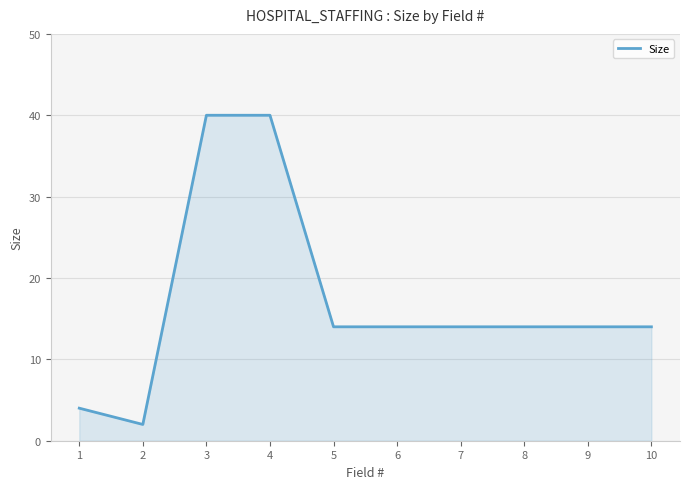

What is the greatest value displayed?

40